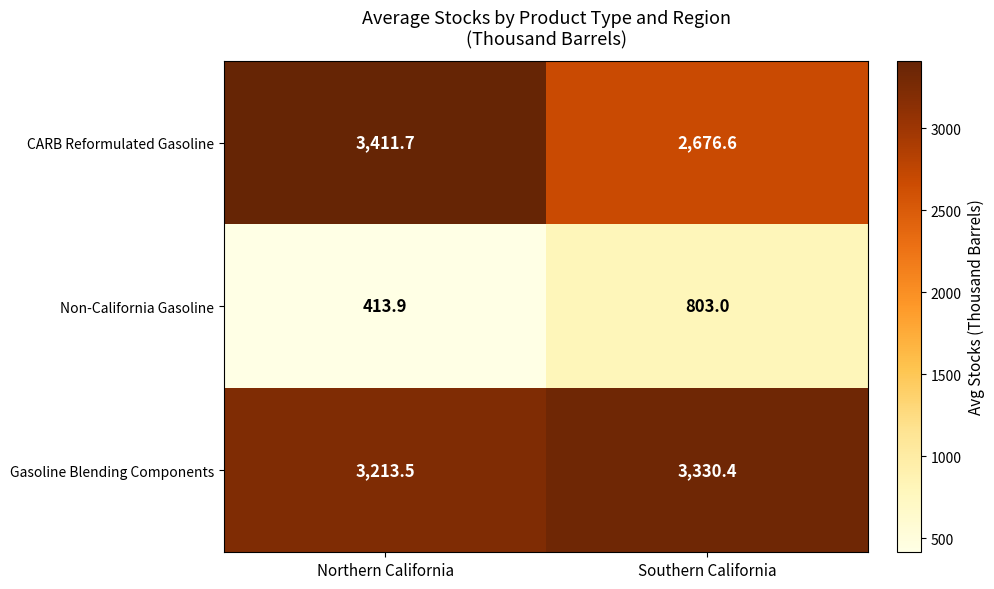

What is the smallest value displayed?

413.9